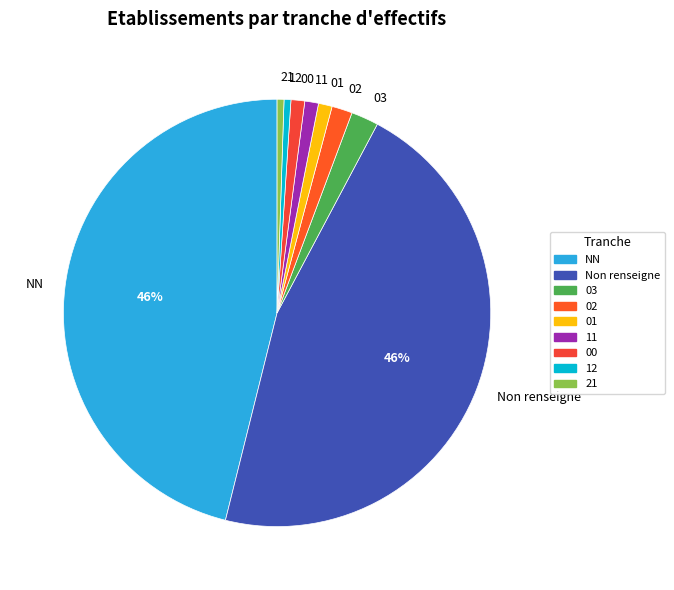

Which has a higher value, 11 or 03?

03